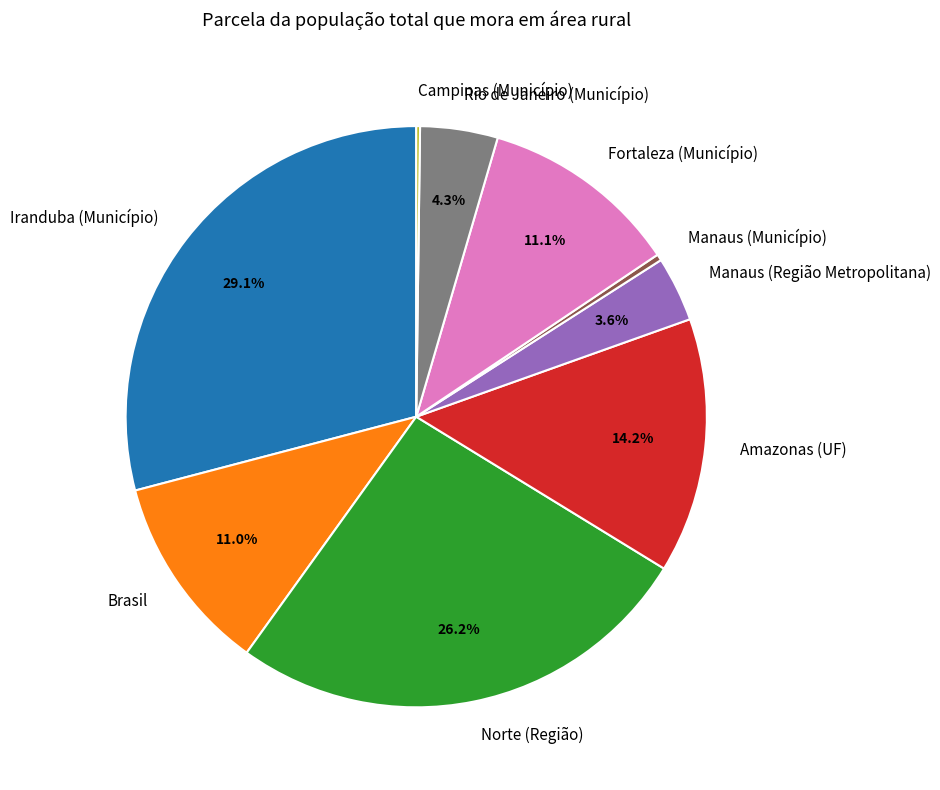

Is there any slice that represents more than half of the pie?

No